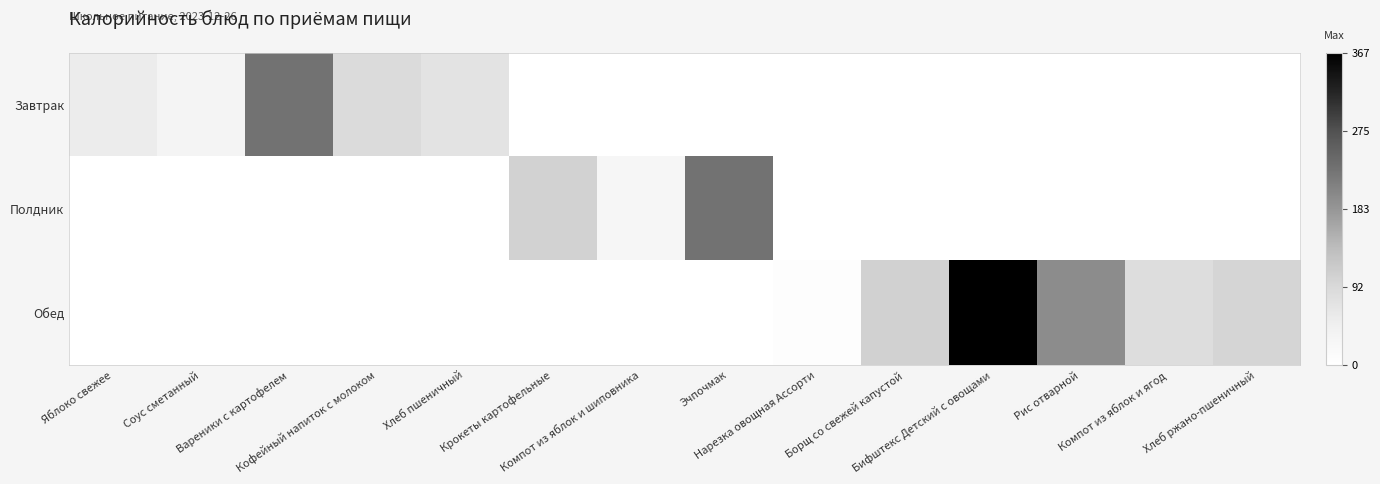

Which series has the largest total across all categories?

Обед